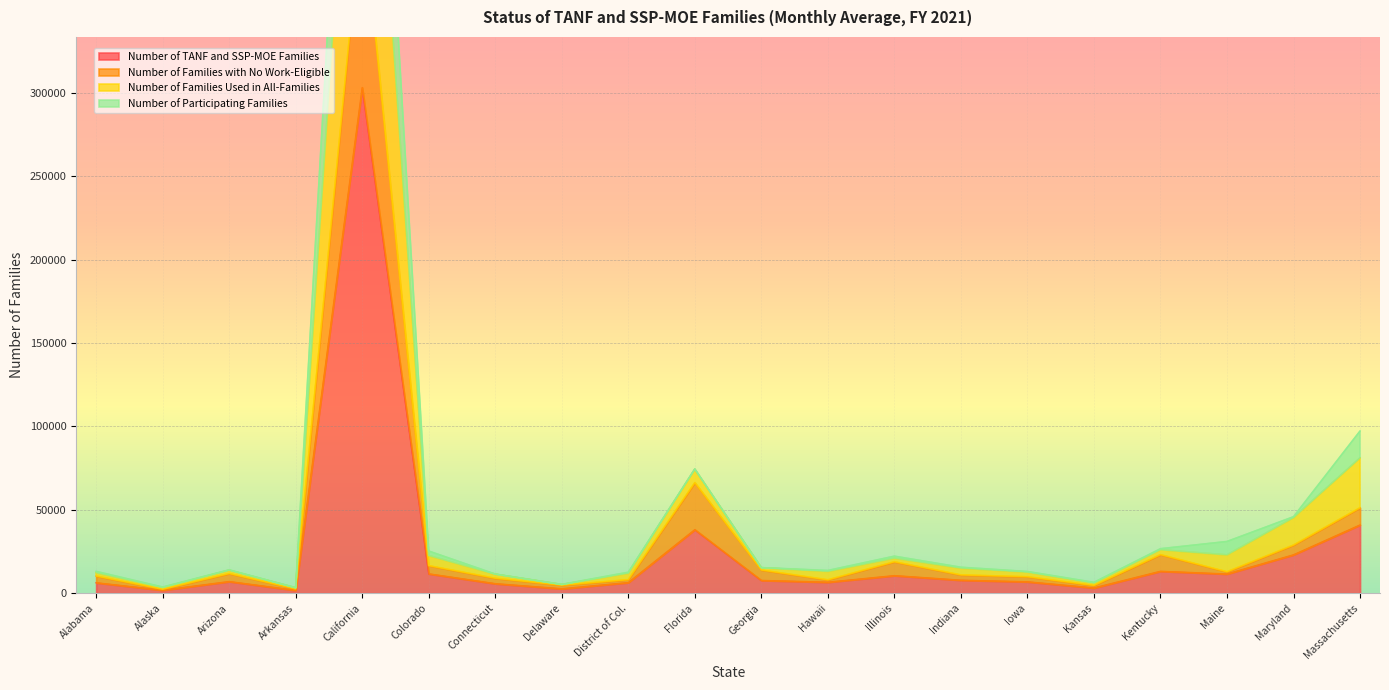

Is it true that Number of TANF and SSP-MOE Families equals 10538 at Illinois?

True